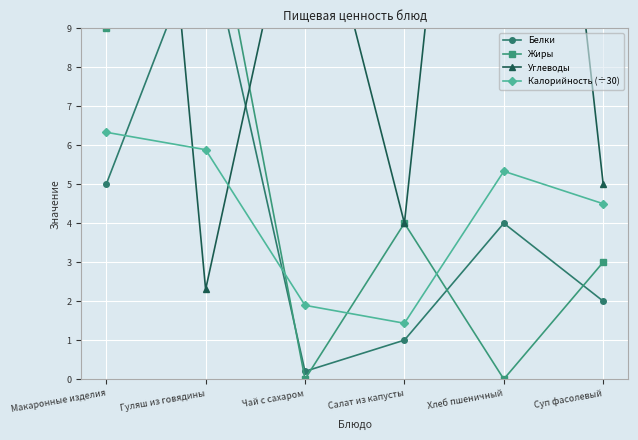

What position from the right is Суп фасолевый?

1